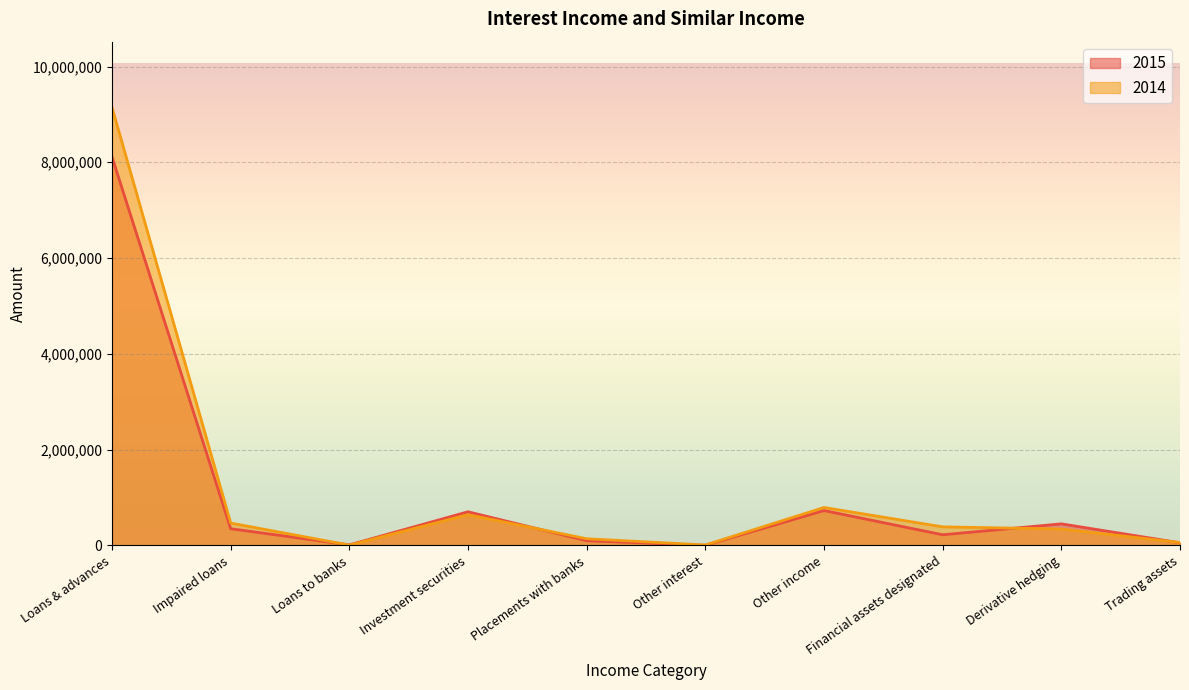

How many lines are shown in the chart?

2